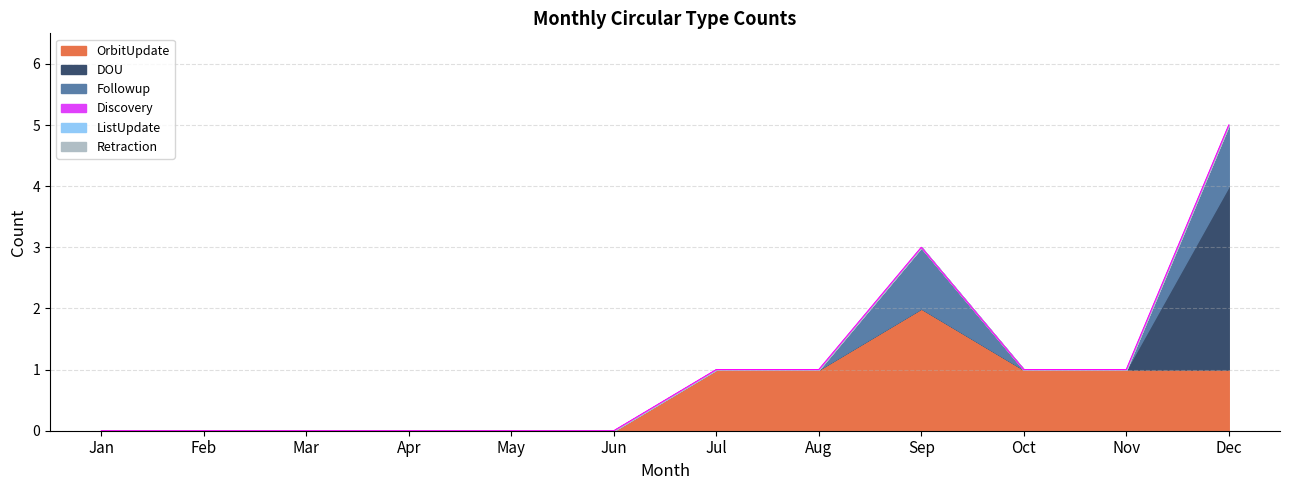

The value of Discovery at Jul is 0. True or false?

True